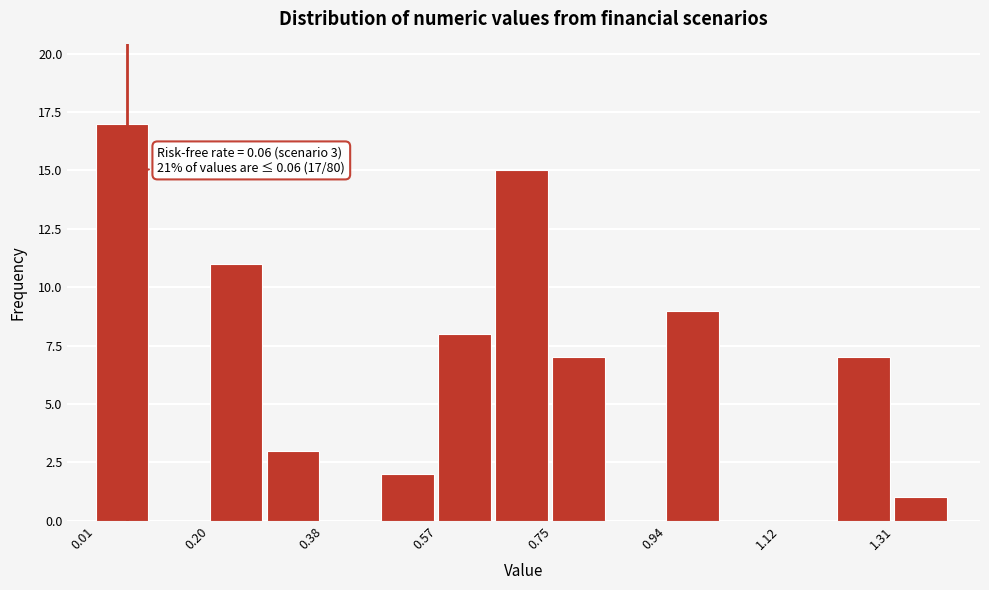

Which range on the x-axis has the tallest bar?

0.02 to 0.10